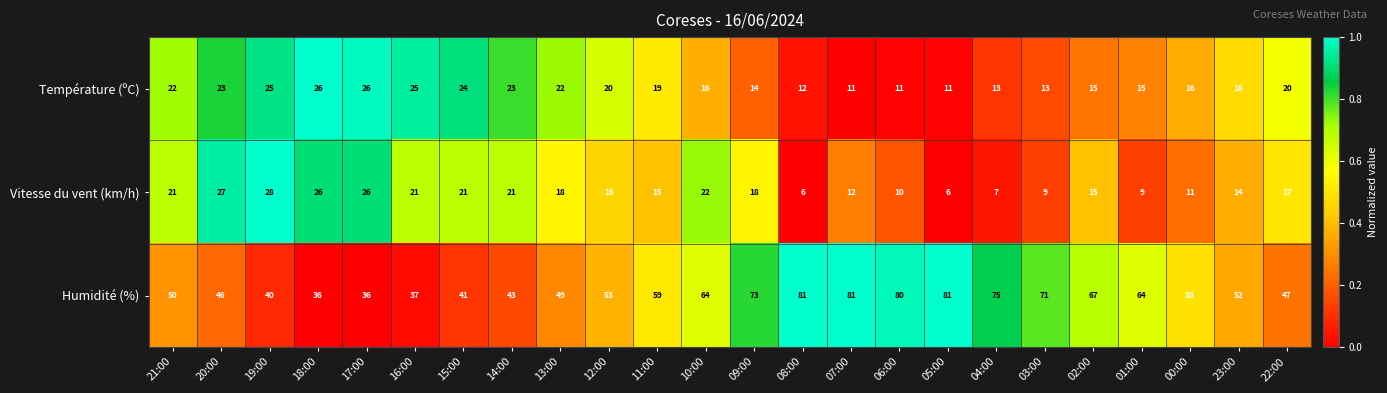

What is the minimum value shown in the chart?

6